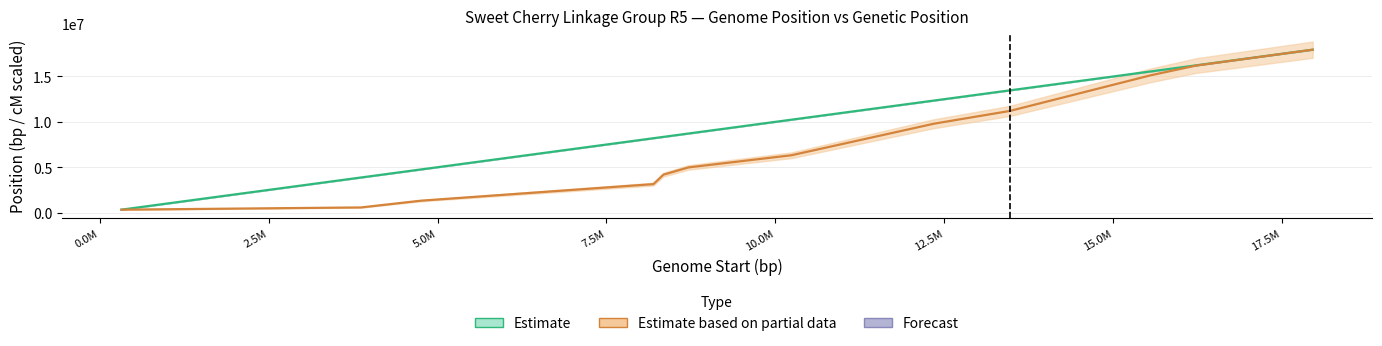

How many times do Genetic Position (cM) and Genome Start (bp) cross each other?

1